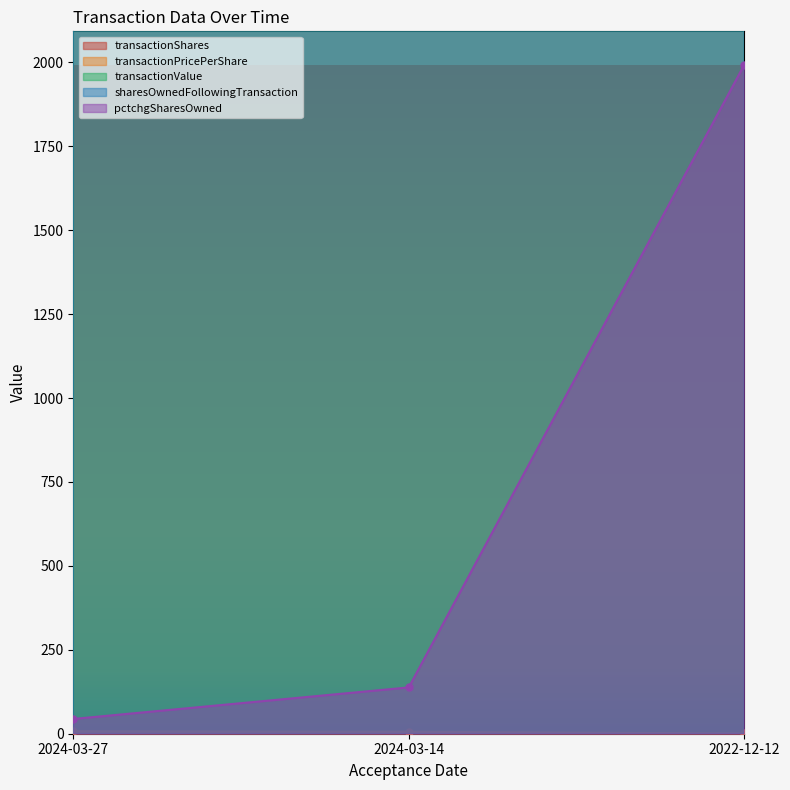

The value of transactionPricePerShare at 2024-03-27 is 3.8. True or false?

False